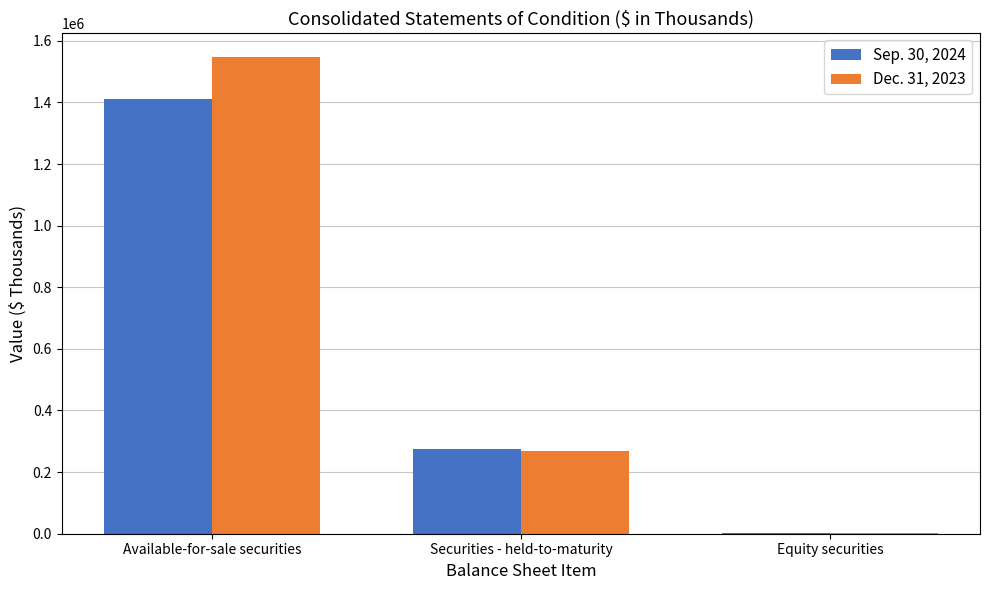

Reading left to right, what are all the values shown in this chart?

Sep. 30, 2024: 1410405	276599	801
Dec. 31, 2023: 1548482	267455	787